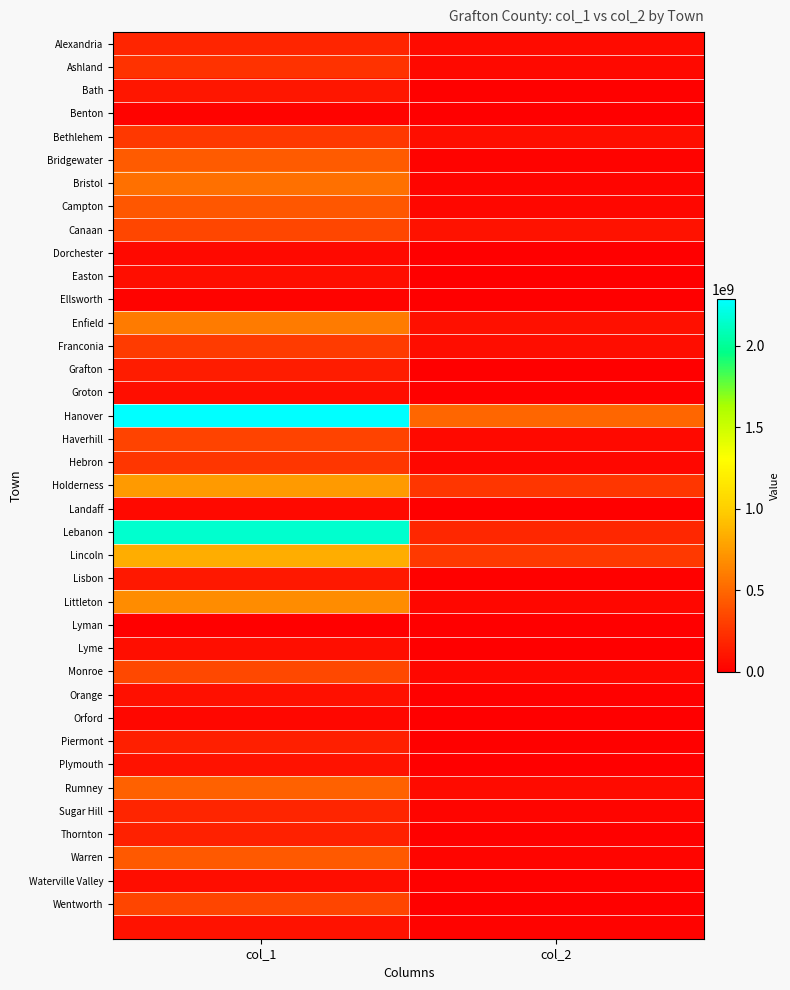

Count the number of categories in the chart.

2